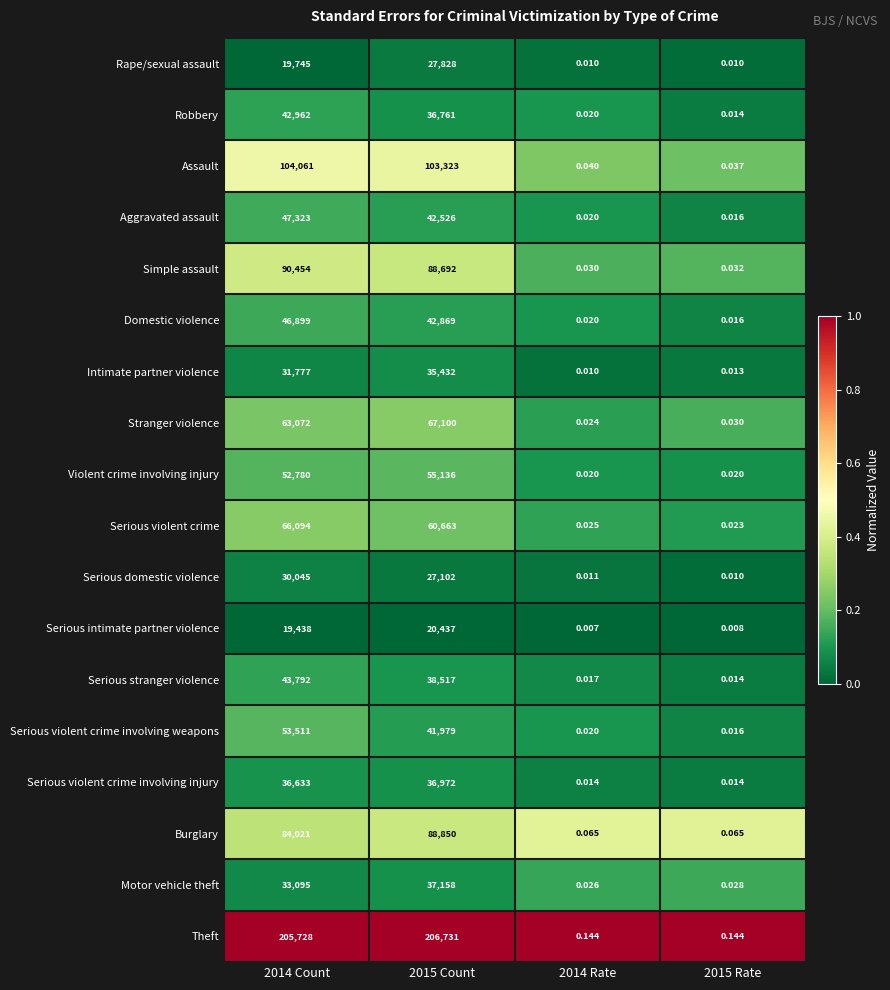

At 2015 Count, list the series in order from largest to smallest.

Theft, Assault, Burglary, Simple assault, Stranger violence, Serious violent crime, Violent crime involving injury, Domestic violence, Aggravated assault, Serious violent crime involving weapons, Serious stranger violence, Motor vehicle theft, Serious violent crime involving injury, Robbery, Intimate partner violence, Rape/sexual assault, Serious domestic violence, Serious intimate partner violence